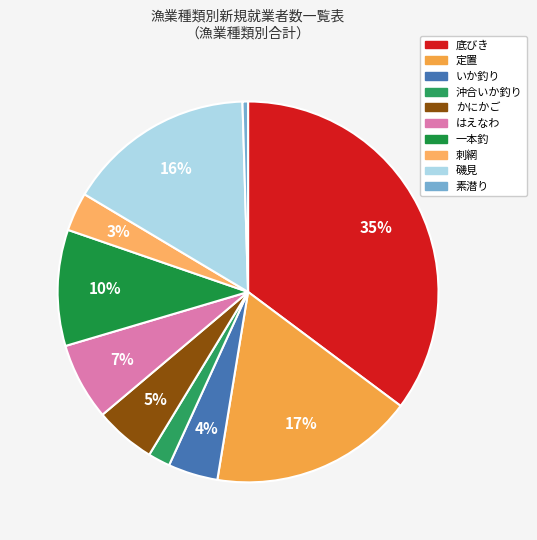

Count the number of slices in the pie.

10